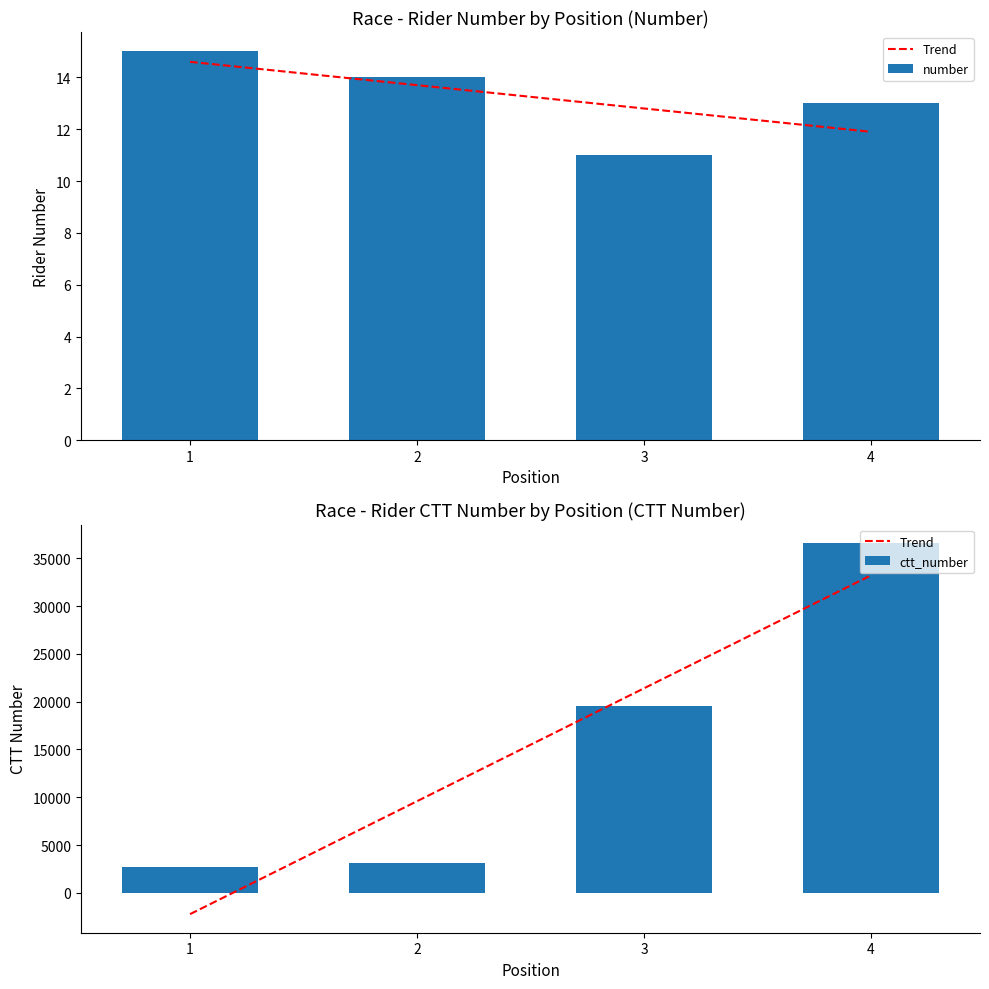

Which series has the largest total across all categories?

Trend